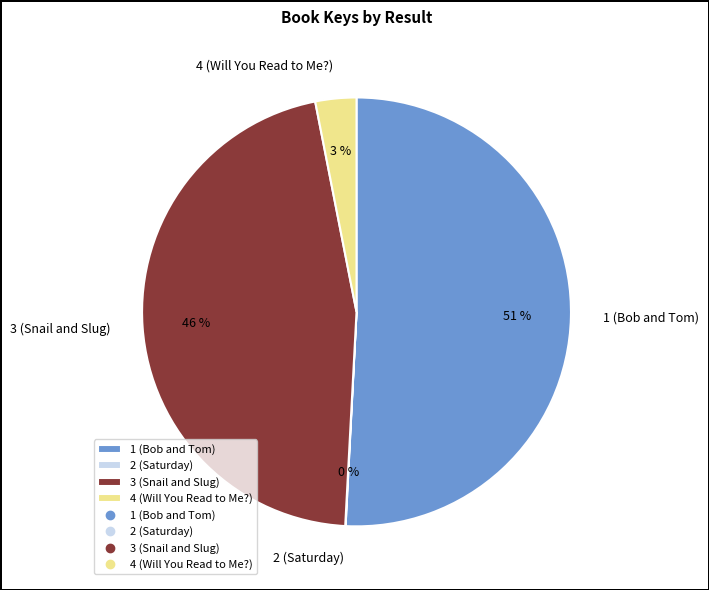

Which category has the biggest portion of the pie?

1 (Bob and Tom)